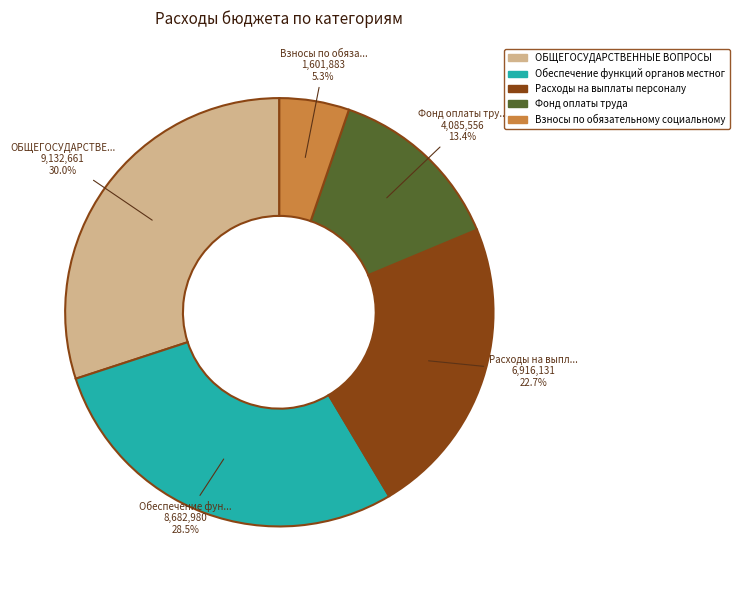

Is there any slice that represents more than half of the pie?

No